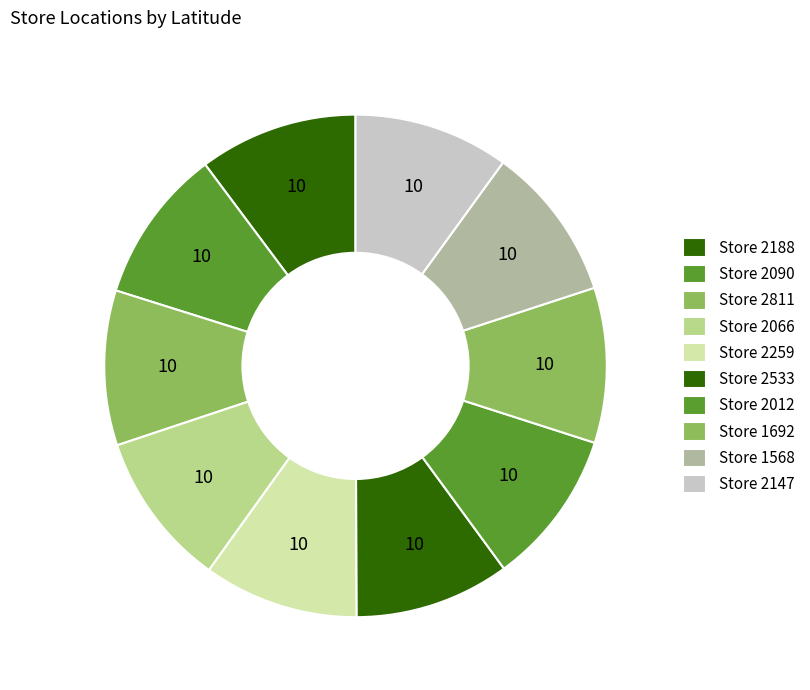

Count the number of slices in the pie.

10